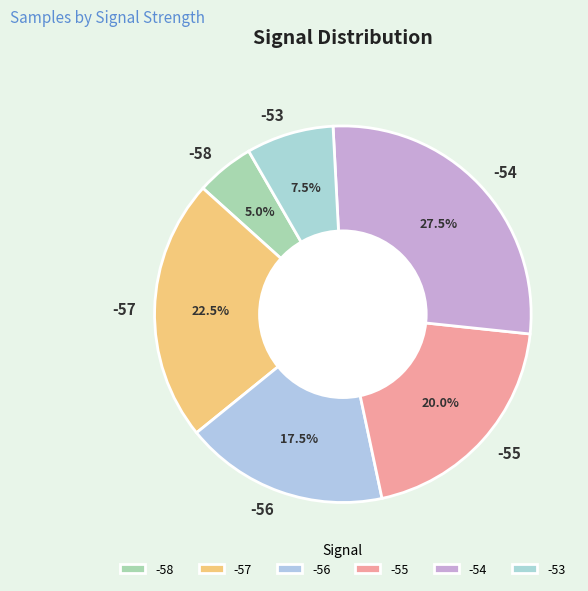

Rank the categories by value from lowest to highest.

-58, -53, -56, -55, -57, -54